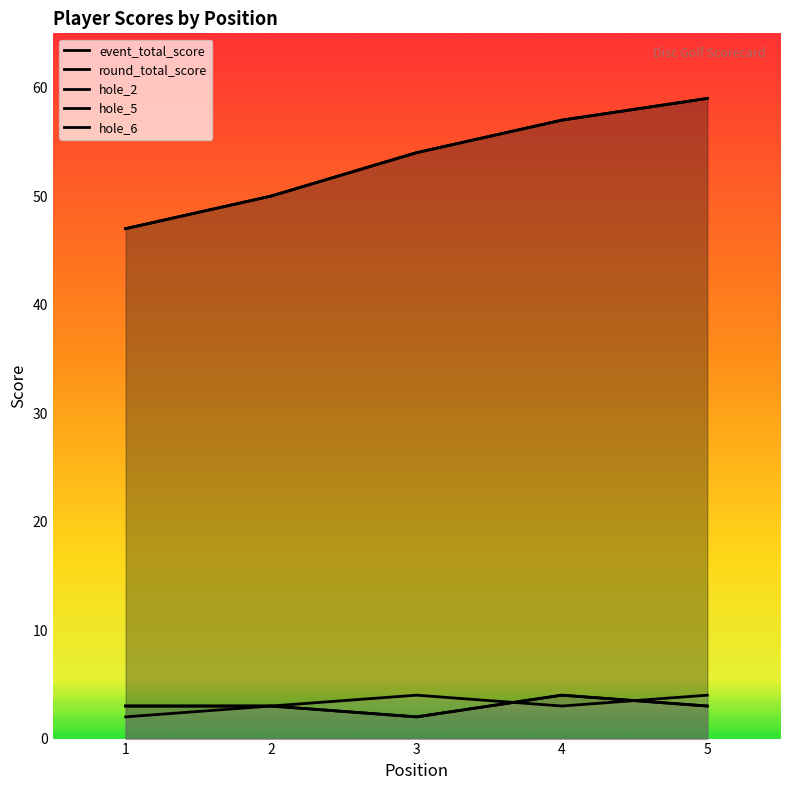

True or false: event_total_score has more than 1 points higher than both neighbors.

False